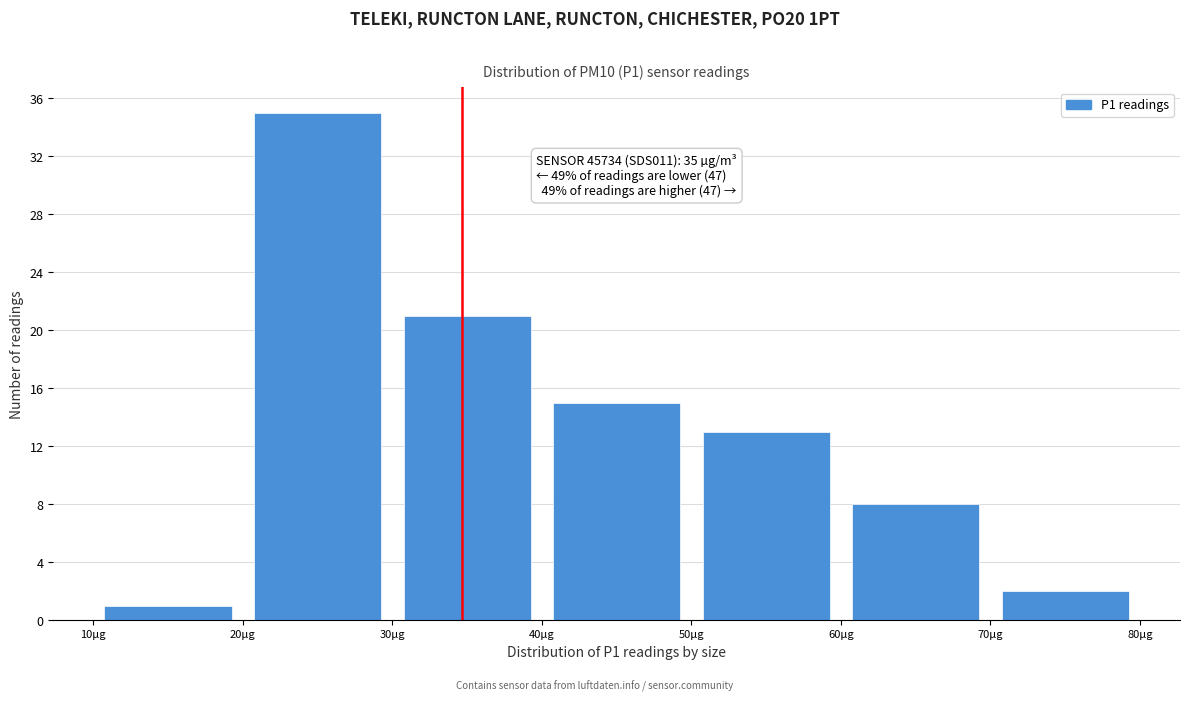

Over which range of the x-axis is the bar tallest?

20 to 30